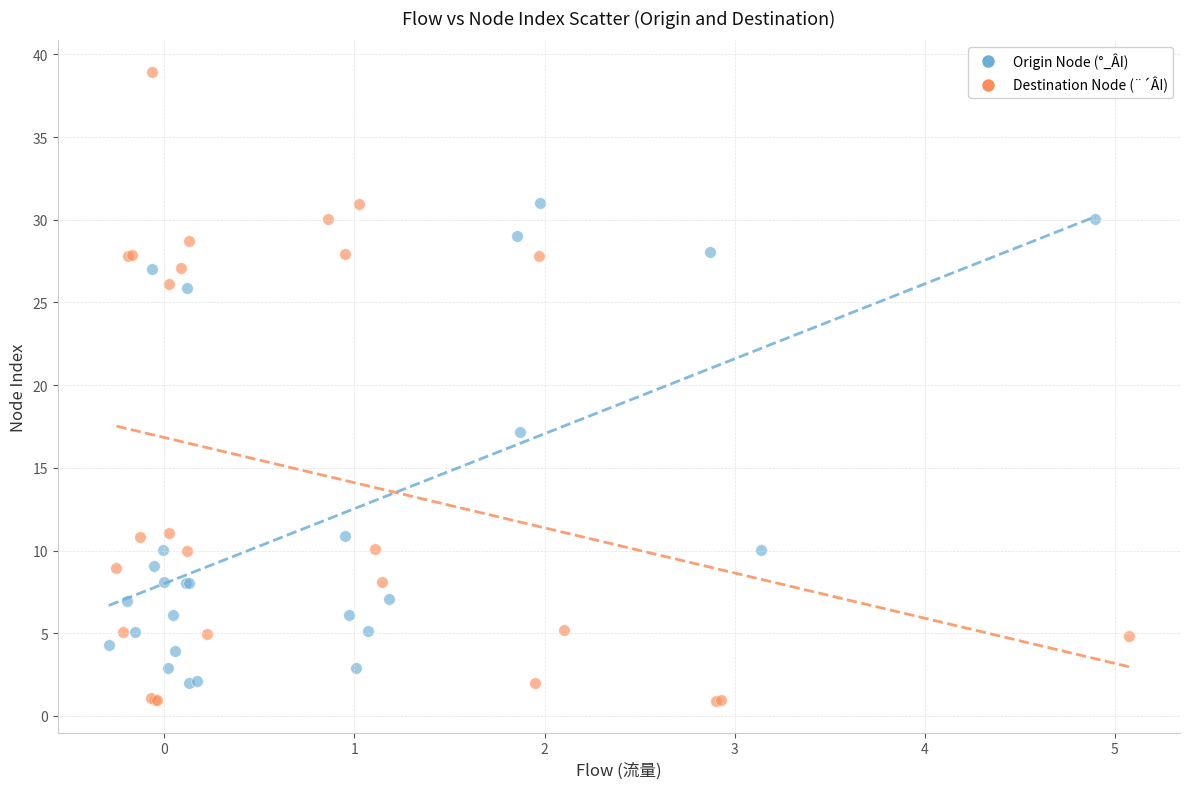

Which series has the largest Y range (max minus min)?

Destination Node (¨´ÂI)